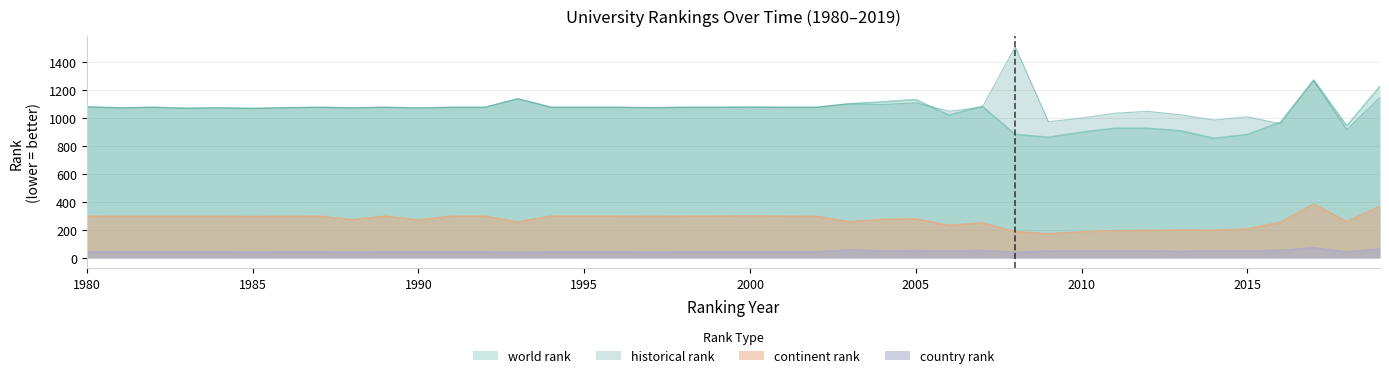

Where does the continent rank series first go above 297?

1980